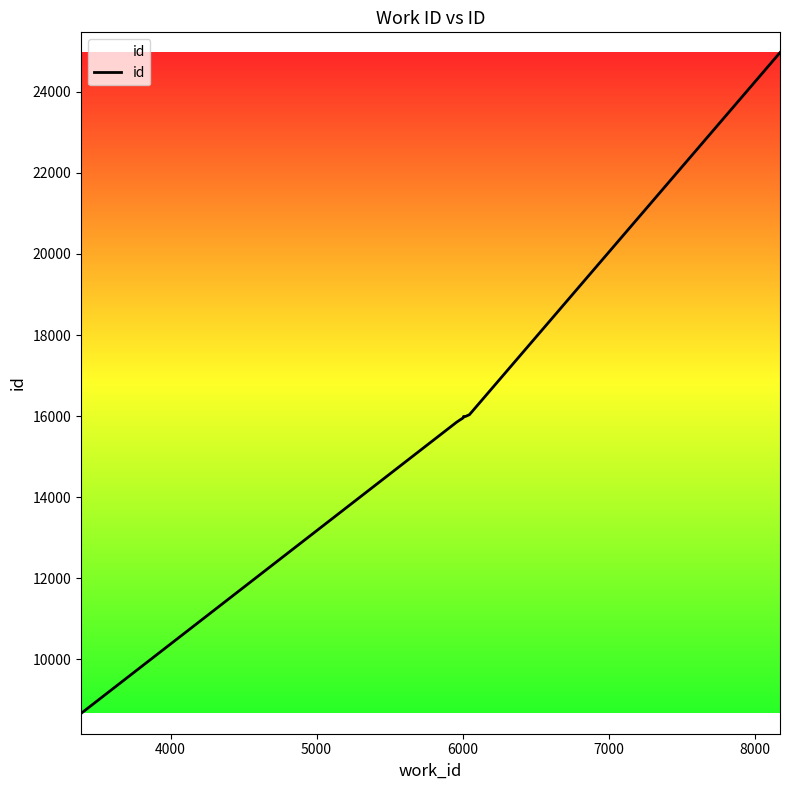

What is the difference between the maximum and minimum values?

16297